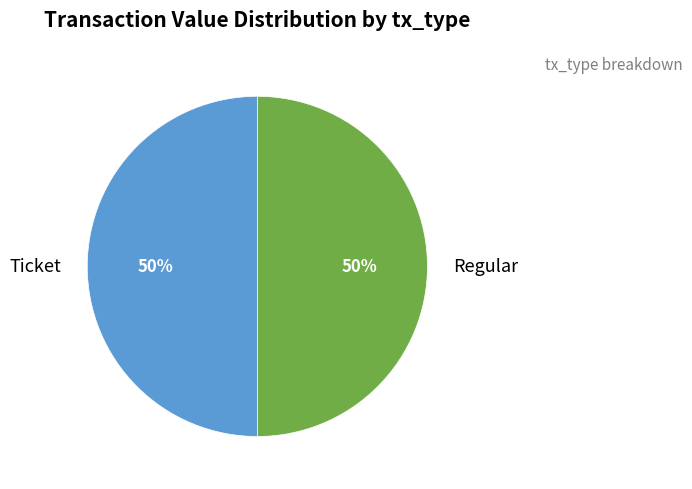

To the nearest percent, what is the difference between the largest and smallest slice percentages?

0%